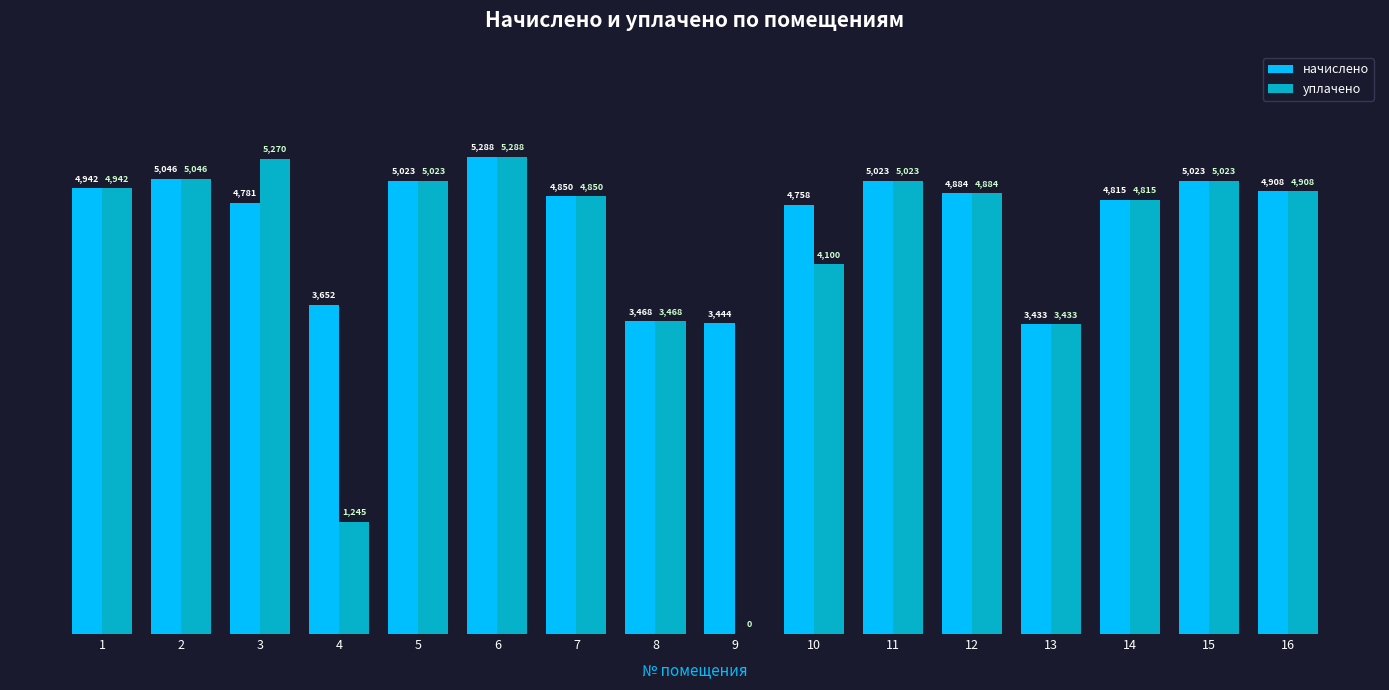

What is the value of the уплачено bar at the 10th from the left?

4100.0